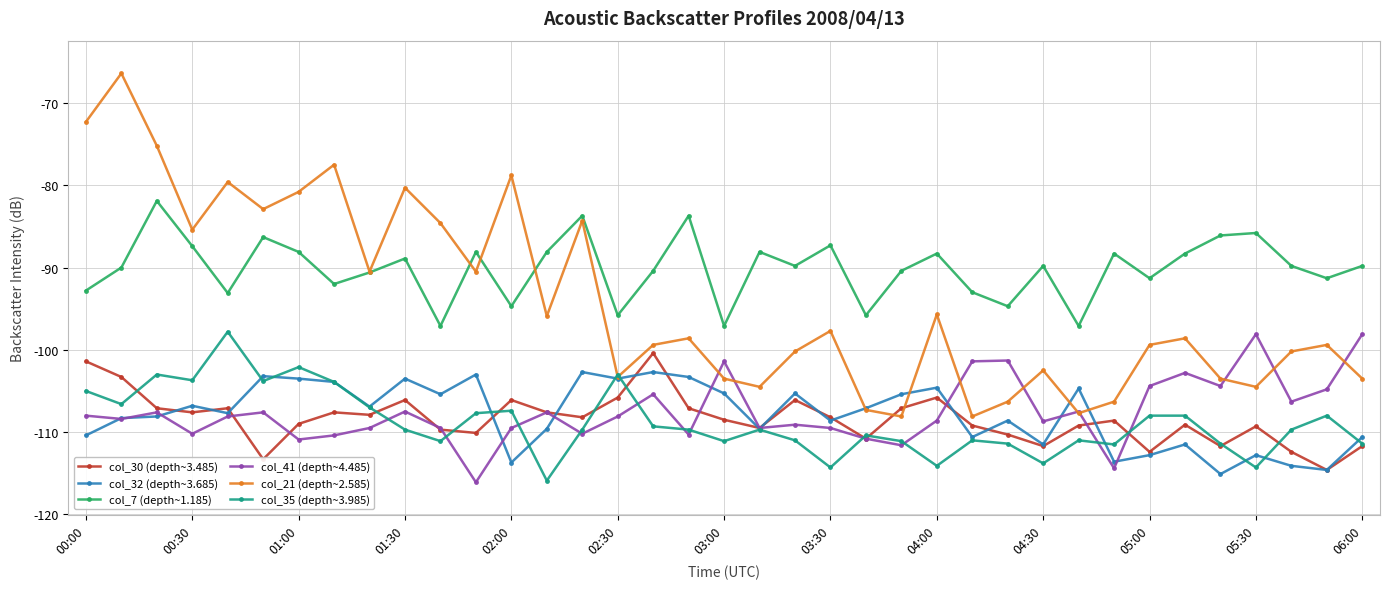

How many interior local valleys does the col_21 (depth~2.585) series have?

11